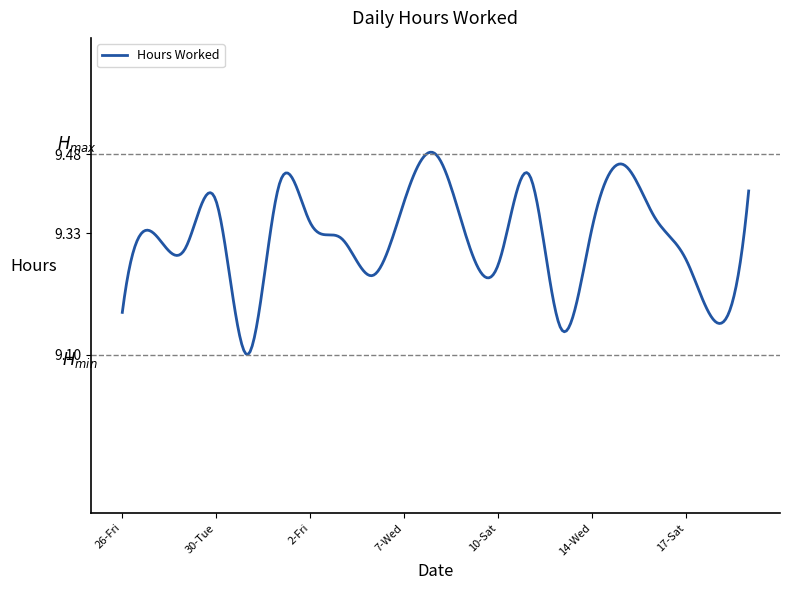

What is the difference between the maximum and minimum values?

0.4